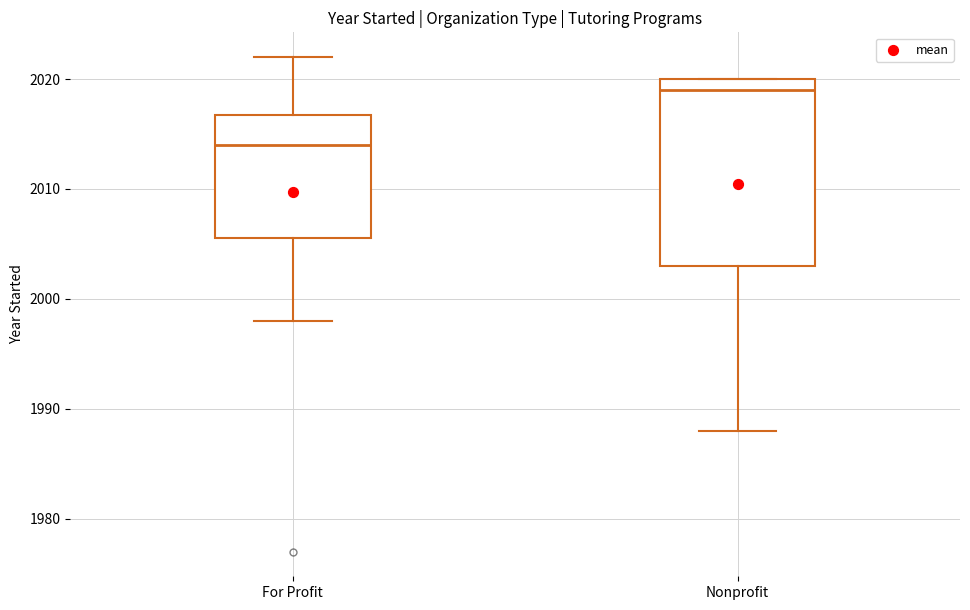

Comparing the boxes themselves (not the whiskers), which one is the tallest?

Nonprofit